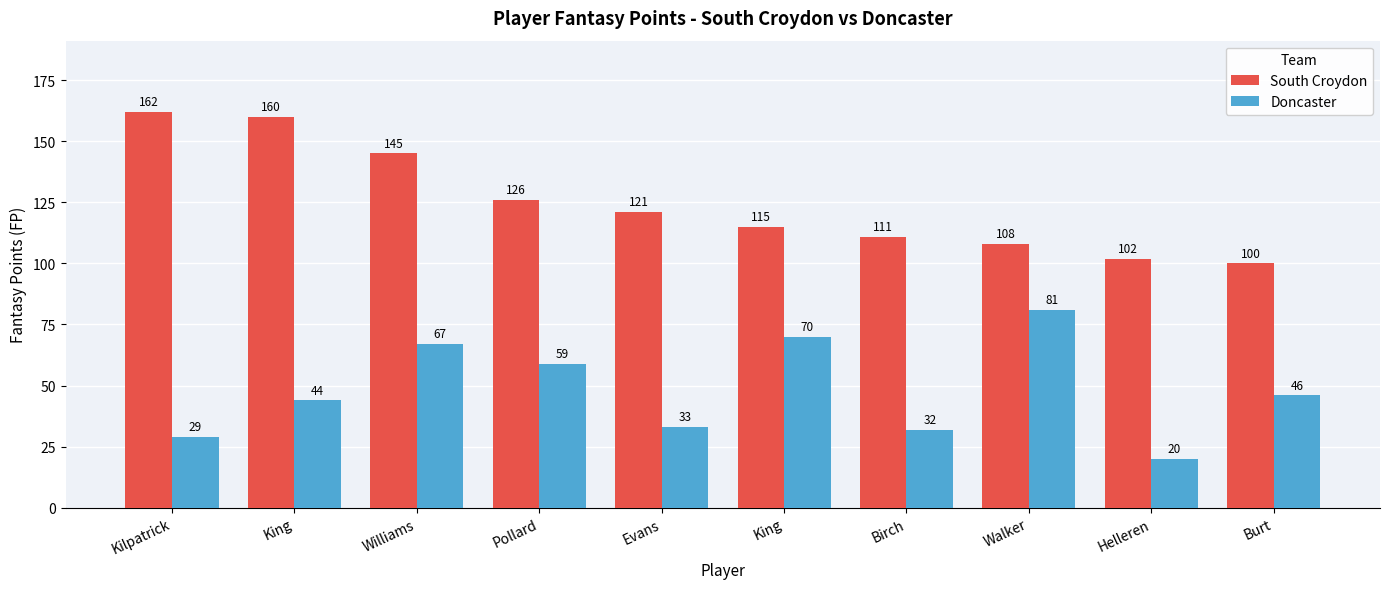

What are all the series names shown in the legend?

South Croydon, Doncaster